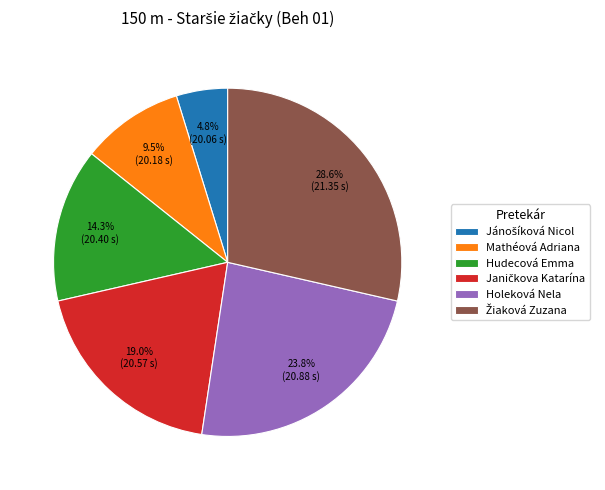

What is the ratio of the value at Holeková Nela to the value at Mathéová Adriana?

2.5